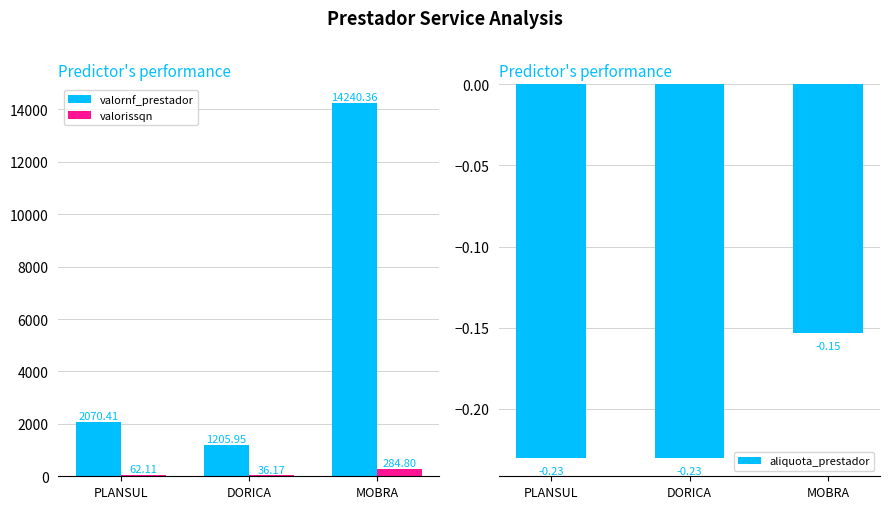

At which label does aliquota_prestador reach its minimum?

PLANSUL